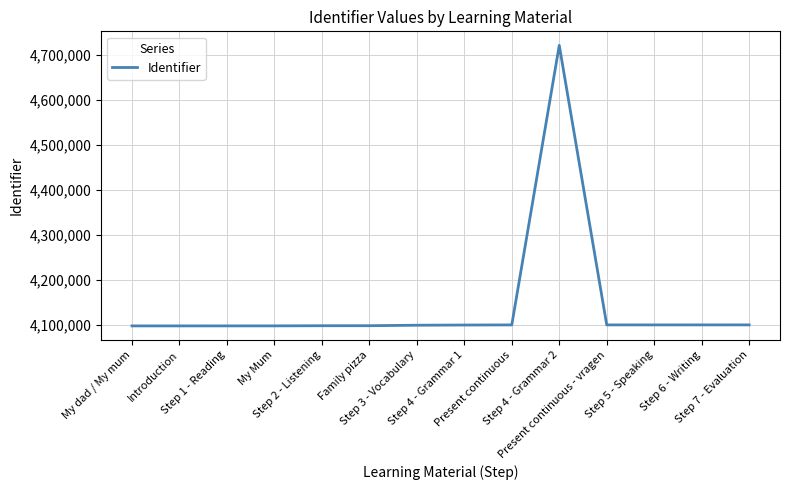

What is the greatest value displayed?

4720604